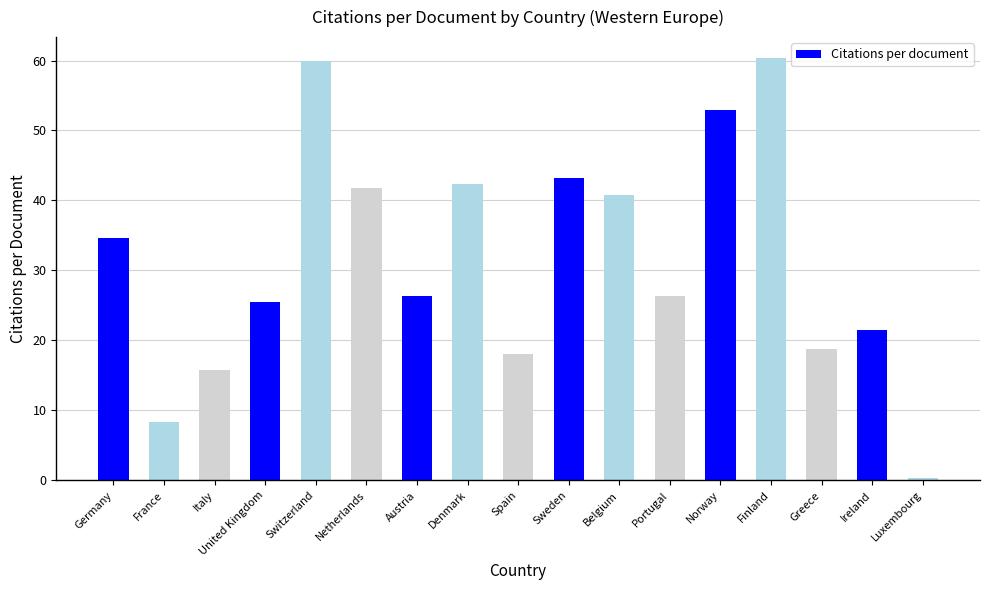

Count the number of data series in this chart.

1